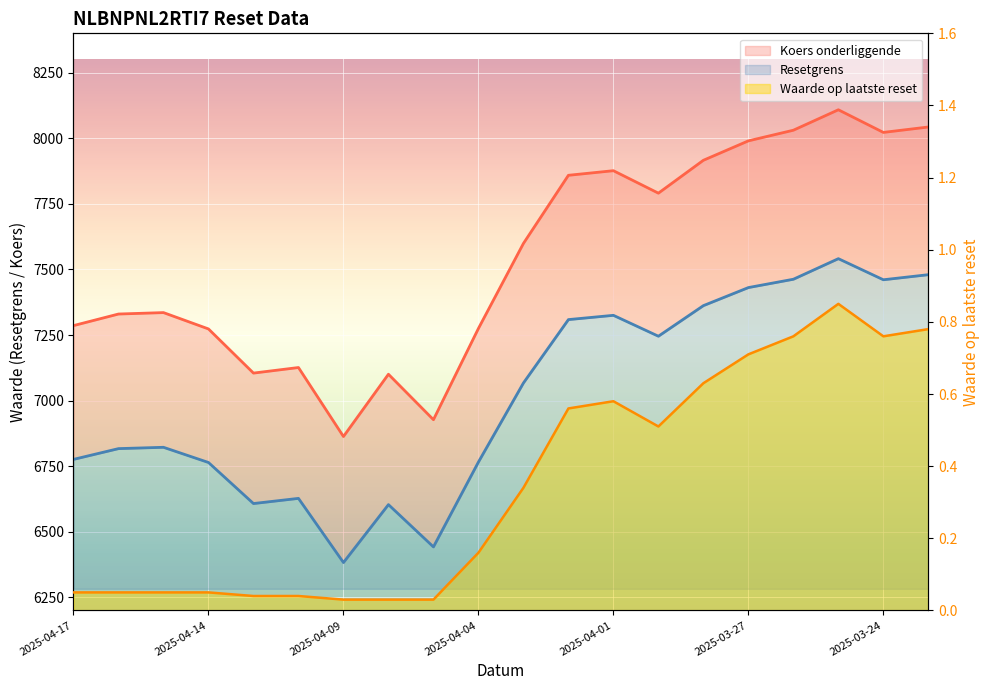

What is the sum of the Koers onderliggende values at 2025-04-15 and 2025-04-14?

14608.5